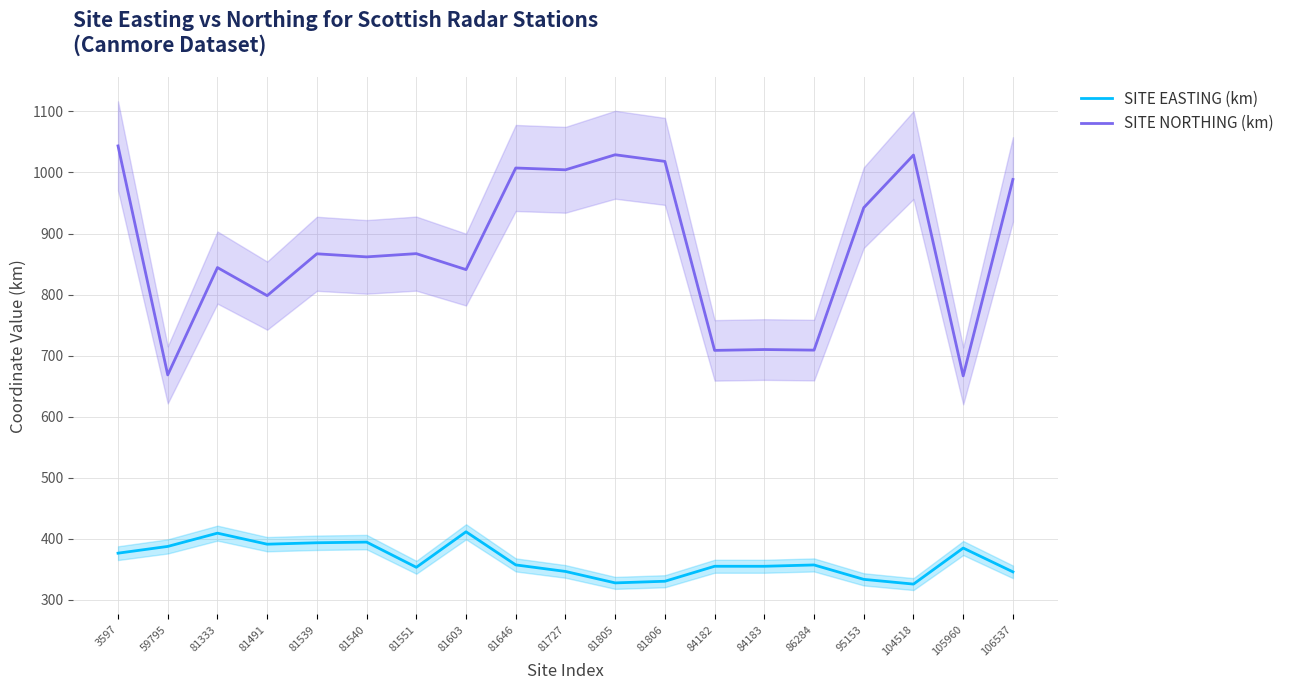

Which category has the highest value in the SITE NORTHING (km) series?

3597